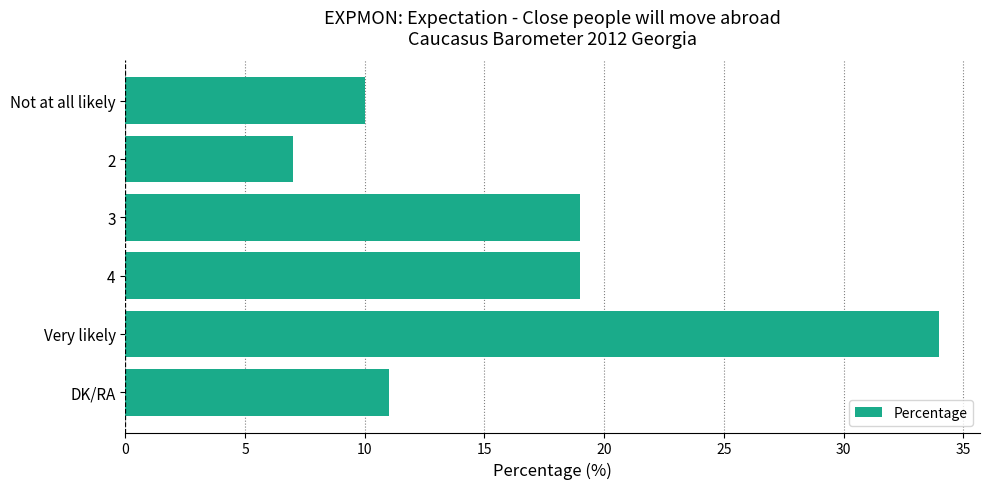

At which category does the chart reach its minimum across all series?

2